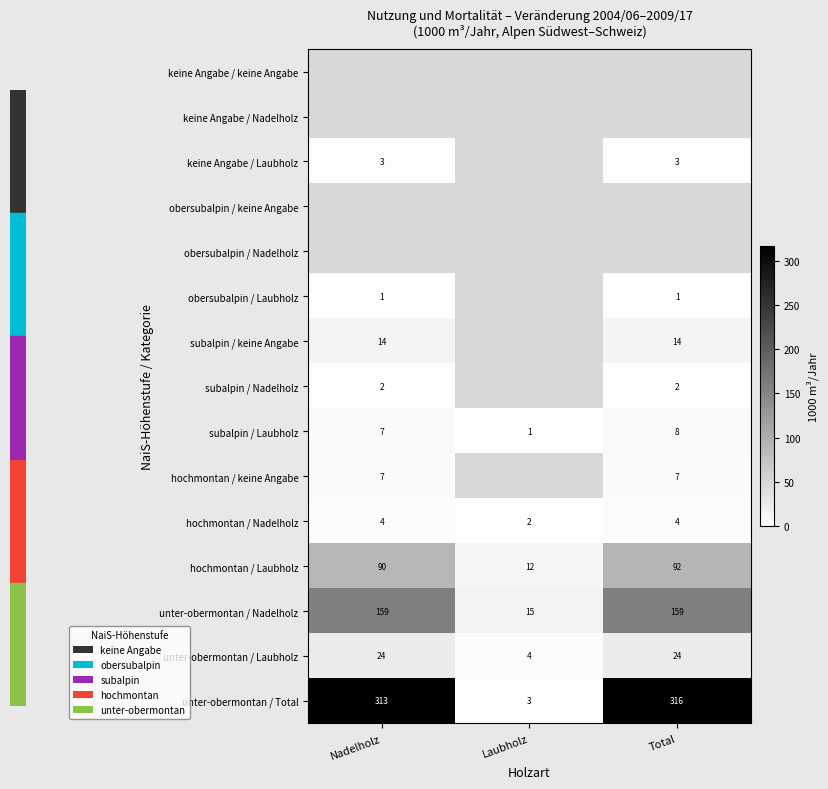

The subalpin / Laubholz series shows 2 at Nadelholz. True or false?

False